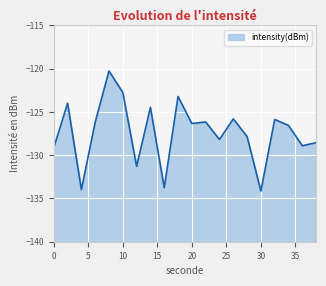

Reading left to right, what are all the values shown in this chart?

-129.1	-124.0	-134.0	-126.2	-120.3	-122.8	-131.3	-124.5	-133.8	-123.2	-126.3	-126.2	-128.2	-125.8	-127.8	-134.1	-125.9	-126.6	-128.9	-128.5